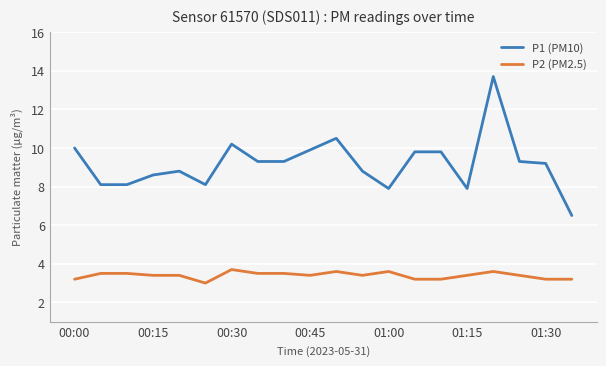

Which series has the largest range (max minus min)?

P1 (PM10)